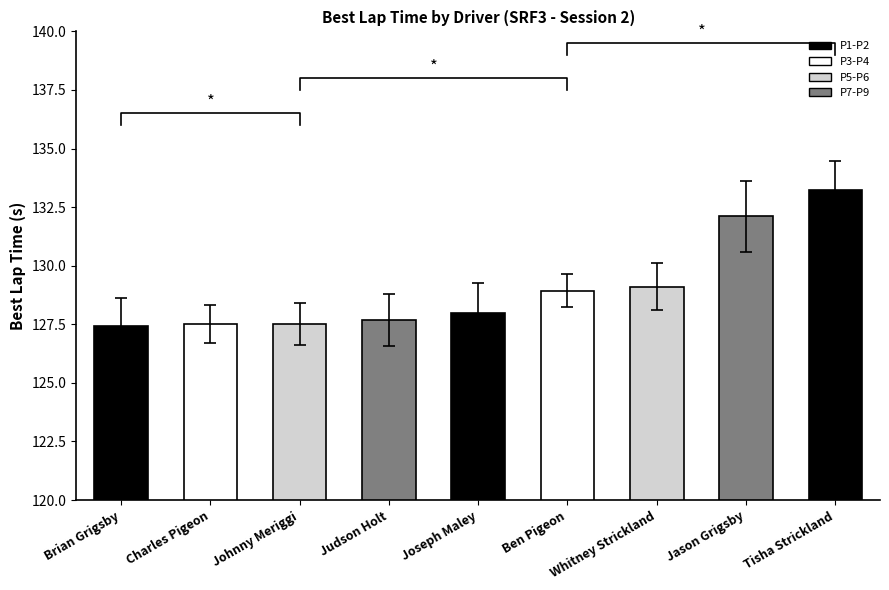

Where is the data nearest to the value 130?

Whitney Strickland